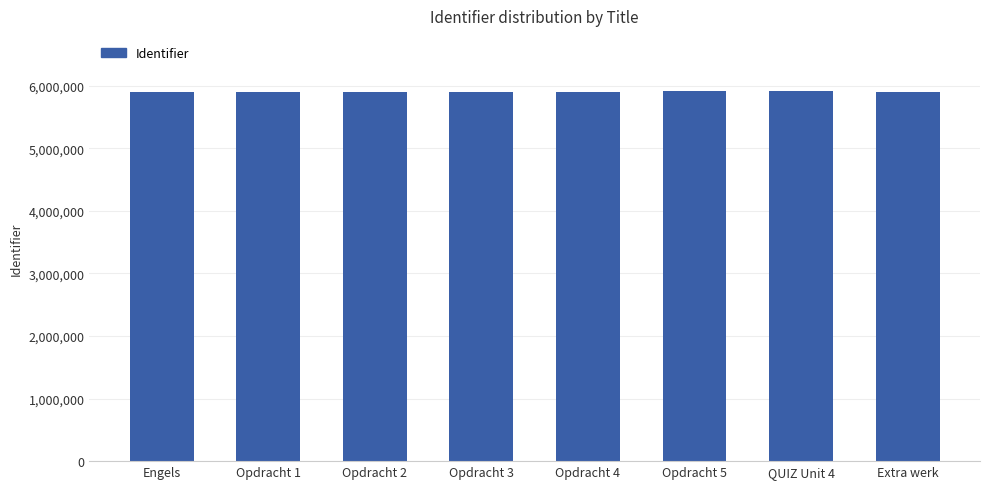

What is the change in value from Opdracht 5 to QUIZ Unit 4?

+44